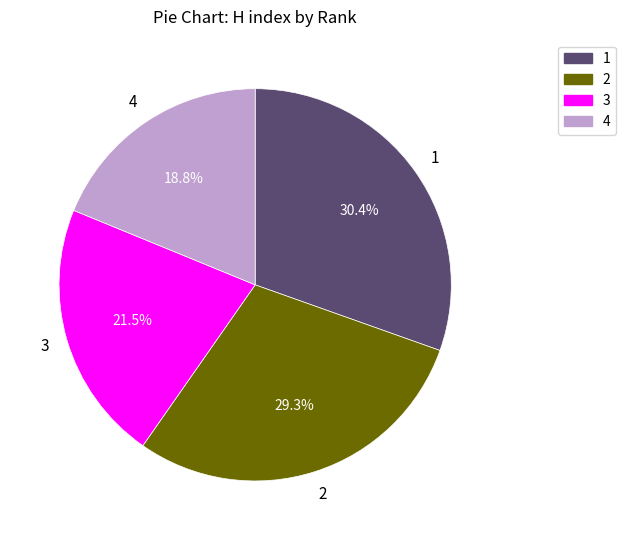

How many slices are in this pie chart?

4